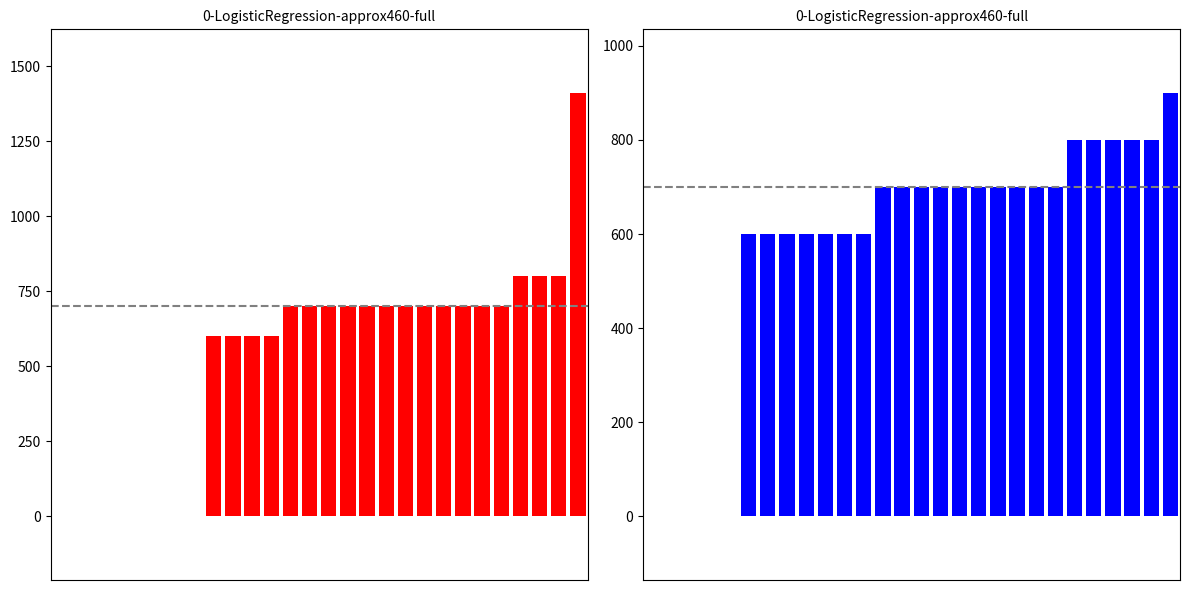

How many categories are shown in the chart?

28